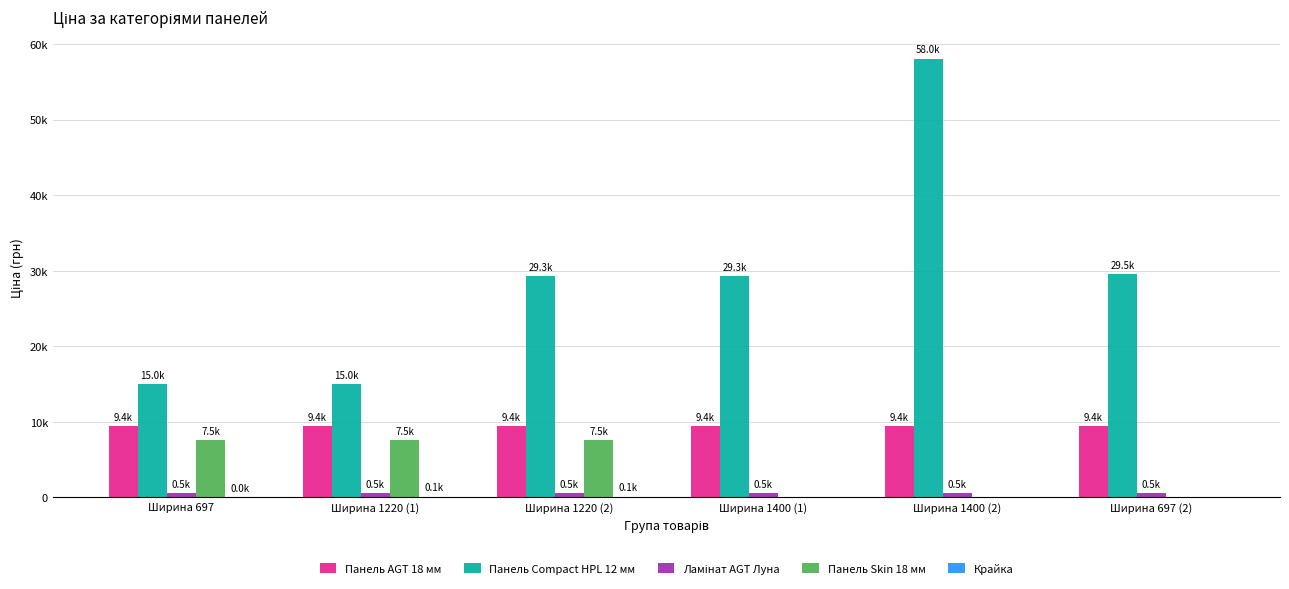

At which label is Крайка closest to 56?

Ширина 697